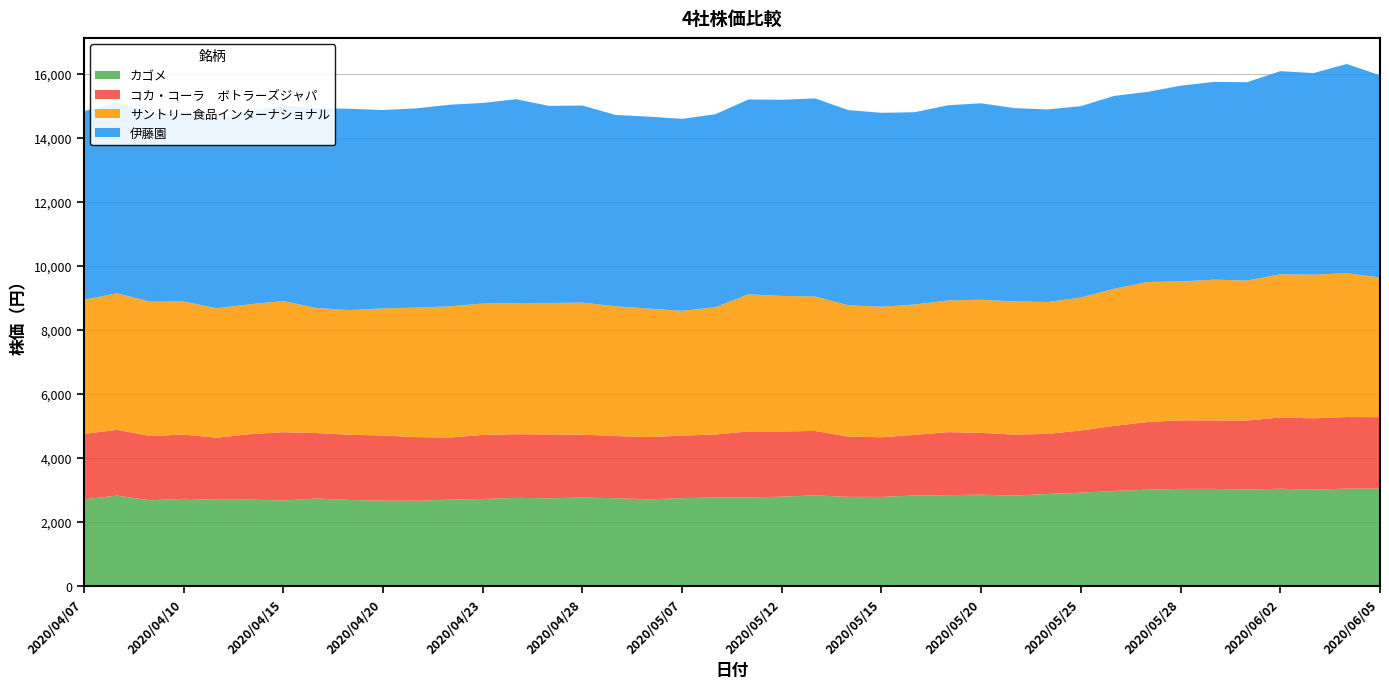

Reading right to left, transcribe all the data shown in this chart.

カゴメ: 3045	3045	3010	3040	3015	3035	3035	3010	2970	2917	2877	2826	2856	2839	2829	2784	2786	2833	2791	2770	2771	2745	2709	2743	2766	2742	2755	2720	2699	2664	2669	2688	2734	2672	2701	2697	2724	2680	2825	2711
コカ・コーラ　ボトラーズジャパ: 2233	2235	2231	2226	2157	2140	2142	2116	2034	1944	1878	1905	1930	1971	1894	1865	1883	2012	2040	2061	1964	1955	1946	1945	1965	1994	1989	2002	1942	1989	2037	2037	2047	2135	2045	1939	2009	2008	2056	2041
サントリー食品インターナショナル: 4365	4495	4490	4475	4375	4400	4340	4375	4285	4155	4120	4165	4160	4115	4075	4080	4105	4205	4235	4285	3980	3900	4015	4055	4125	4110	4100	4105	4100	4045	3970	3900	3905	4100	4060	4045	4160	4200	4265	4195
伊藤園: 6320	6540	6300	6350	6200	6180	6120	5940	6030	5980	6020	6040	6140	6100	6010	6060	6100	6190	6130	6090	6030	6000	6000	5980	6160	6160	6370	6270	6300	6230	6200	6290	6250	6110	6040	5880	5870	5900	5990	5890